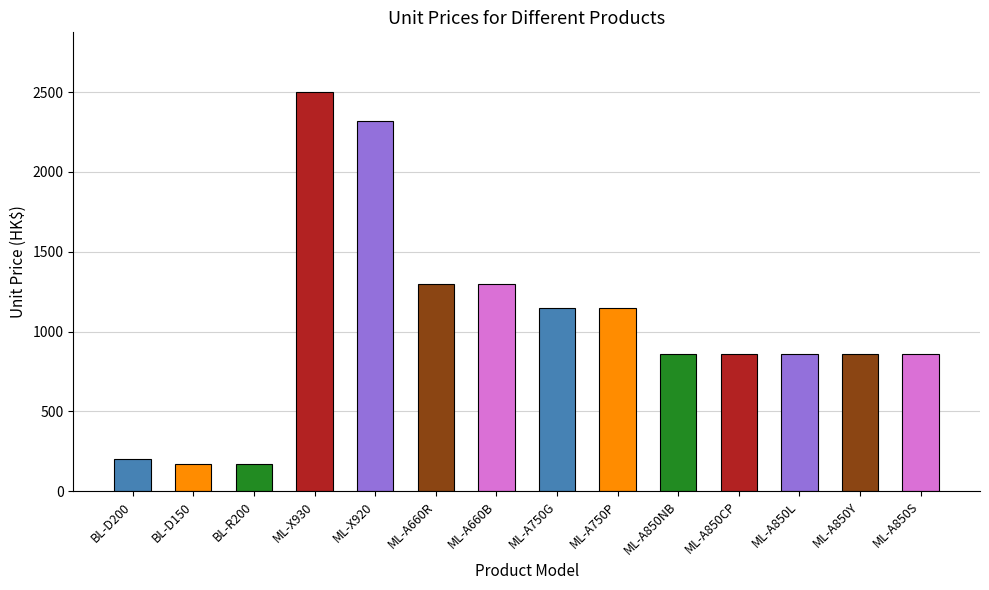

Which category has the highest value across all series?

ML-X930